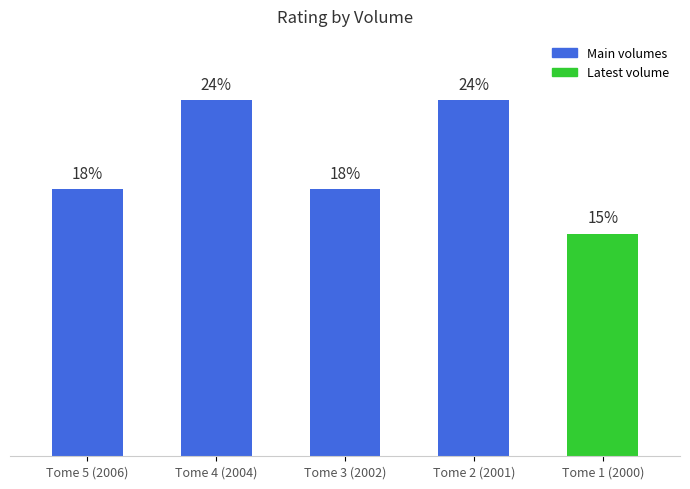

What is the smallest value displayed?

15.2